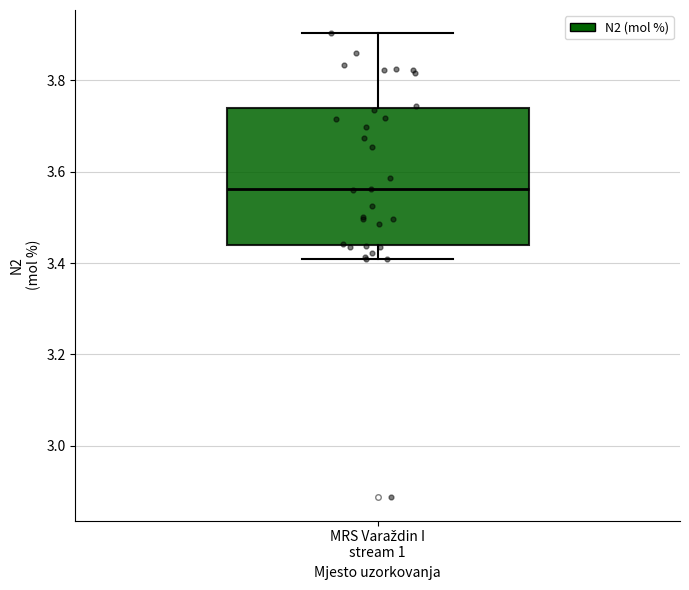

Where is the upper edge of the box for MRS Varaždin I stream 1 on the y-axis? The values are not printed on the chart, so give them approximately, as read against the axis.

3.74